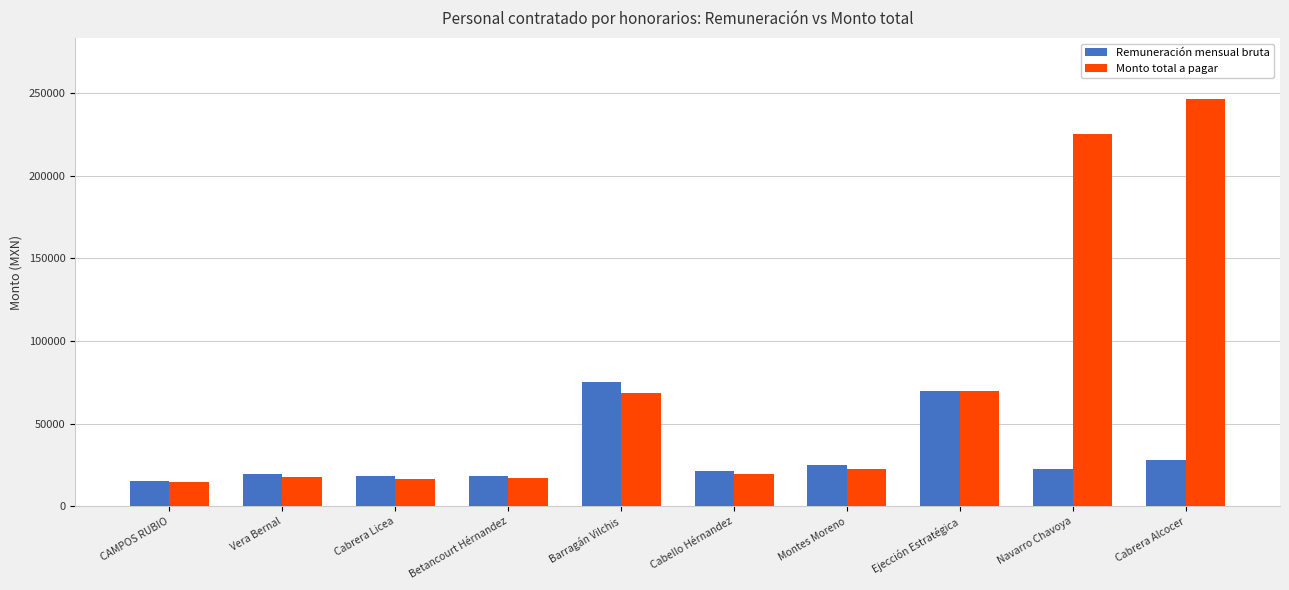

Rank the series by their maximum value, from highest to lowest.

Monto total a pagar, Remuneración mensual bruta